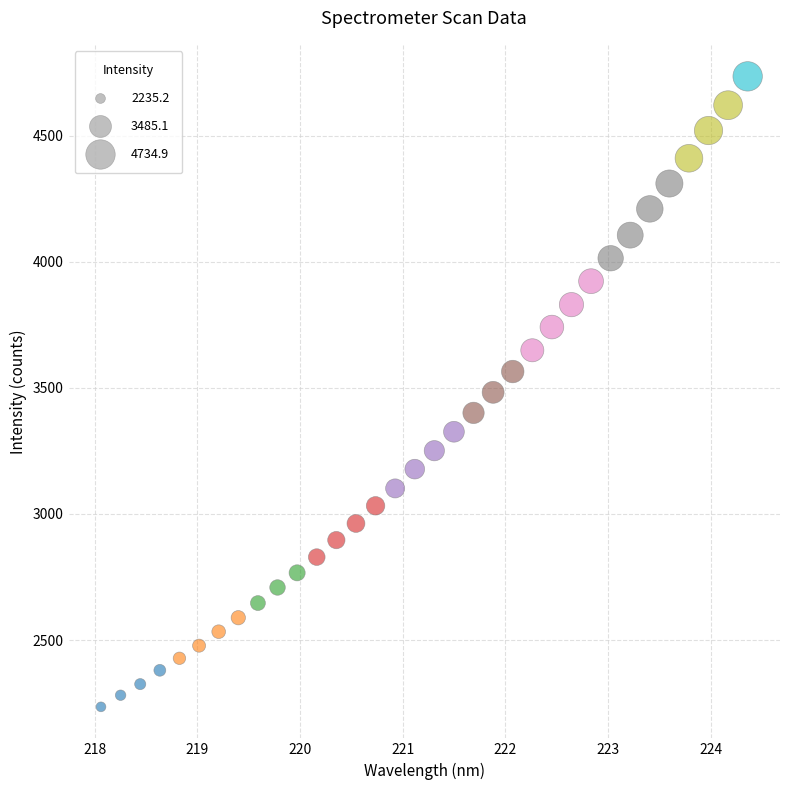

What is the range of Y values (max minus min)?

2499.7